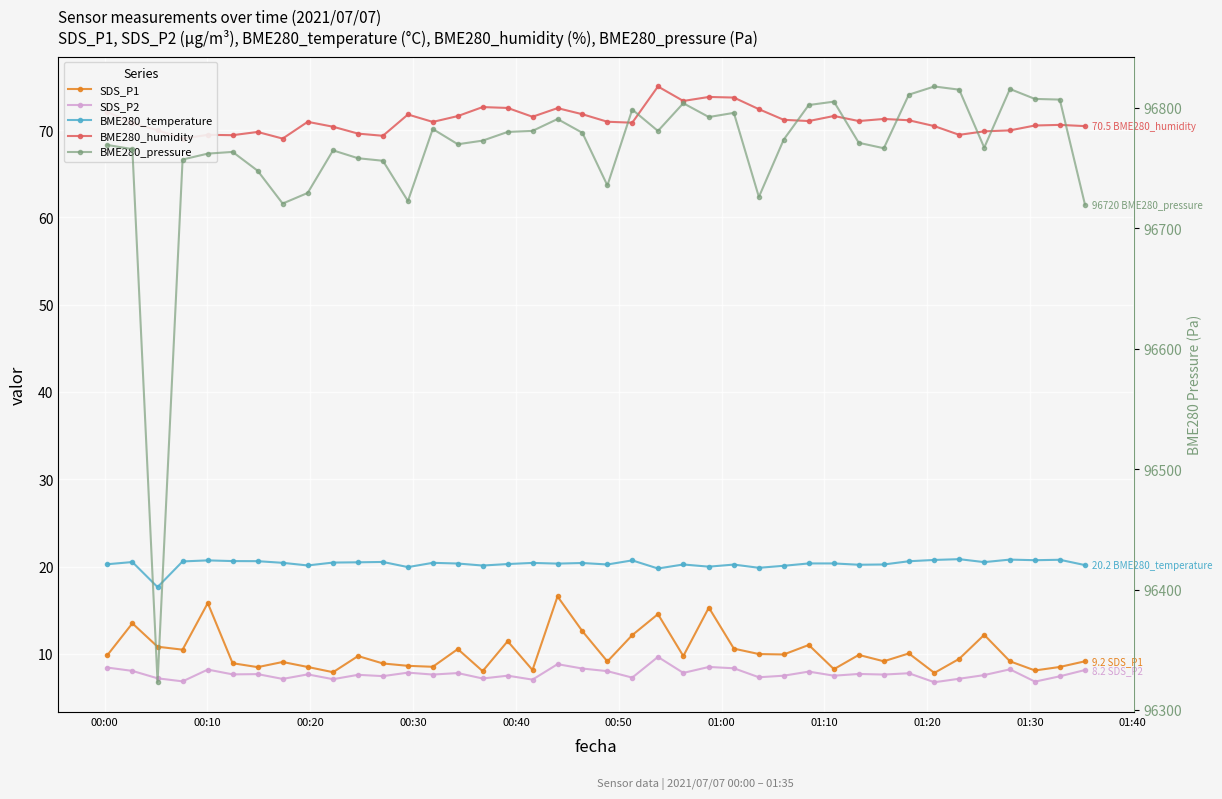

The BME280_temperature series shows 5.0 at 00:40. True or false?

False